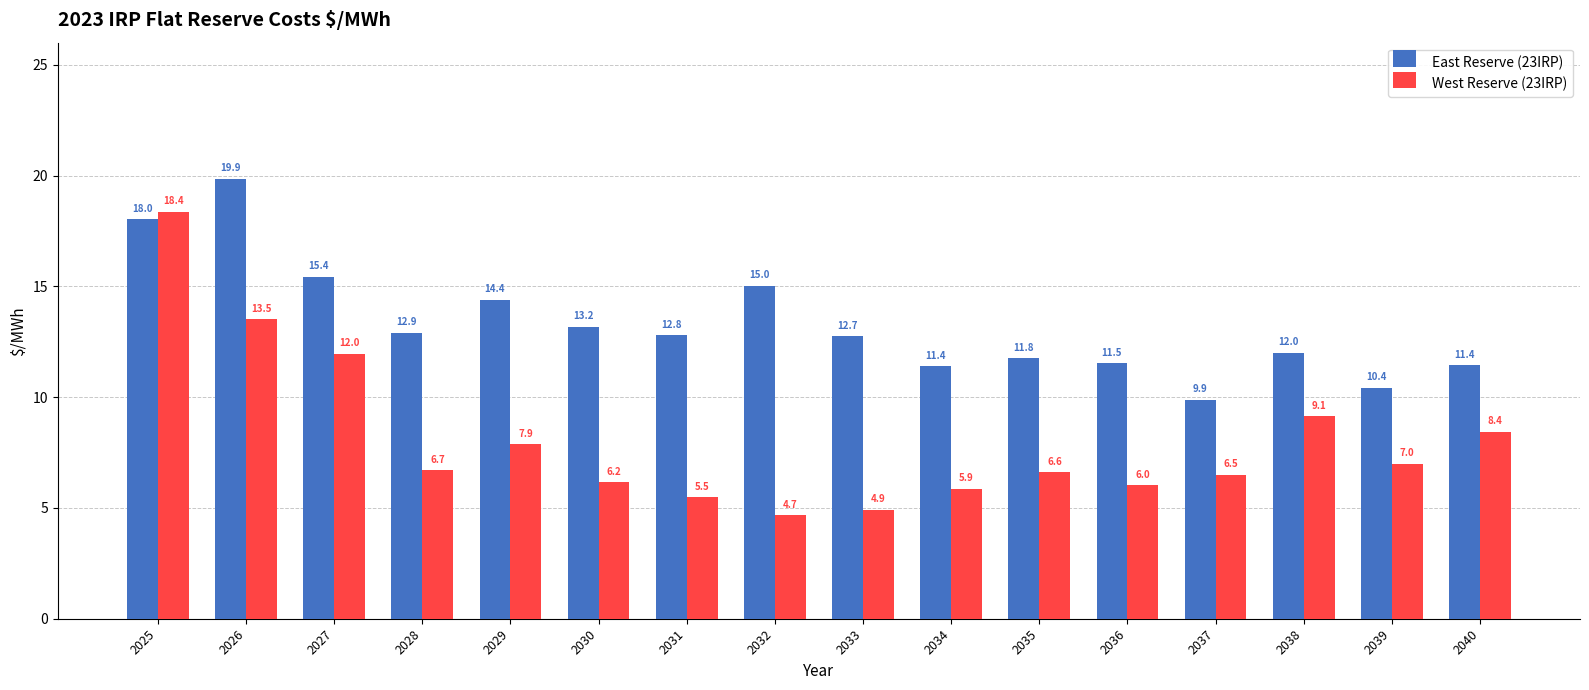

Is it true that East Reserve (23IRP) equals 14.4 at 2029?

True